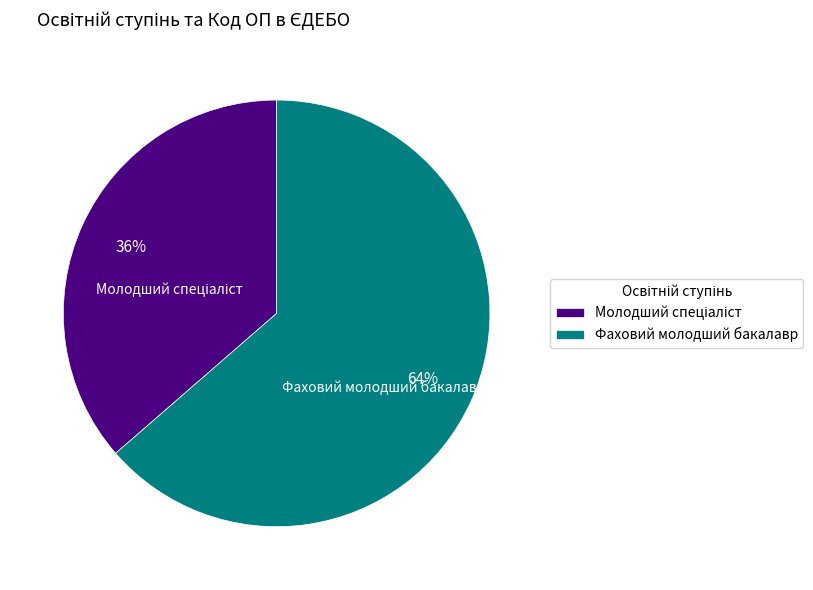

To the nearest percent, what is the average slice percentage?

50%